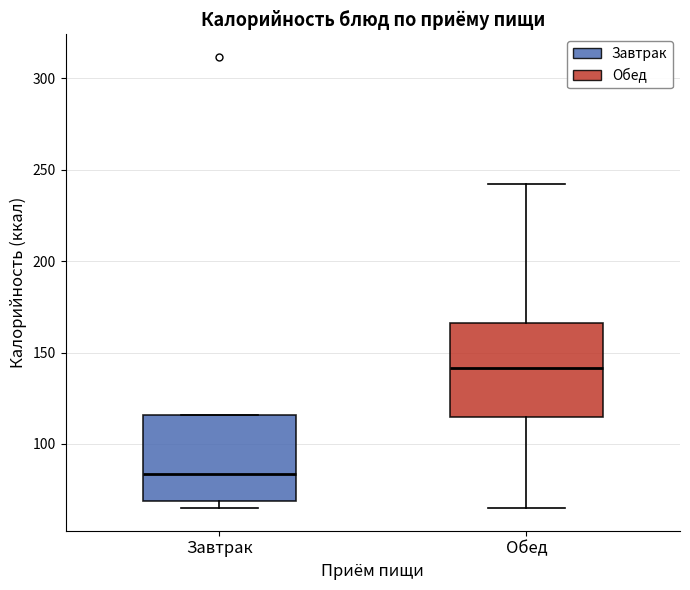

Which box has the lowest median line?

Завтрак